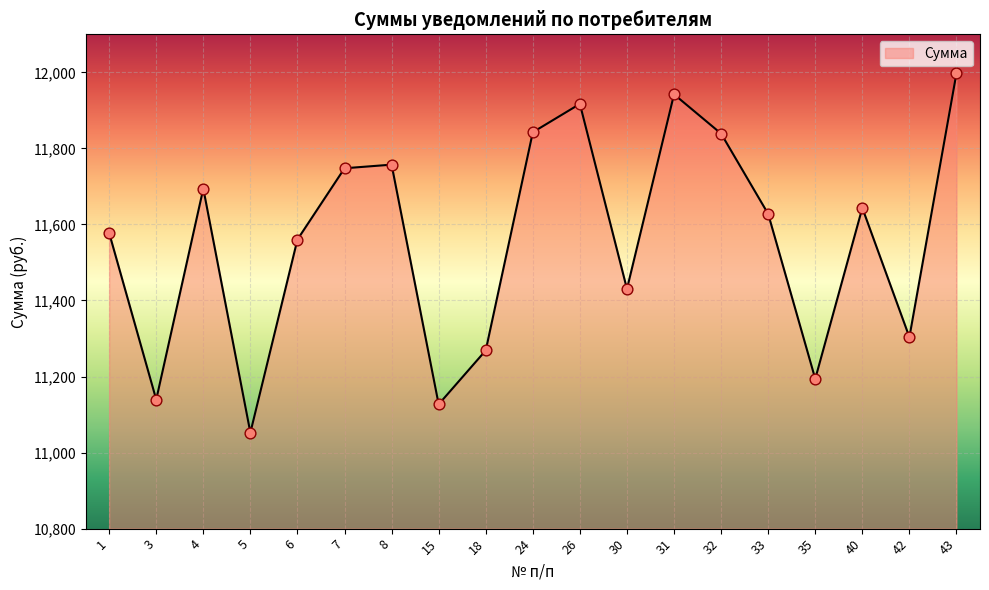

Approximately how many times larger is the value at 15 compared to 32?

0.9